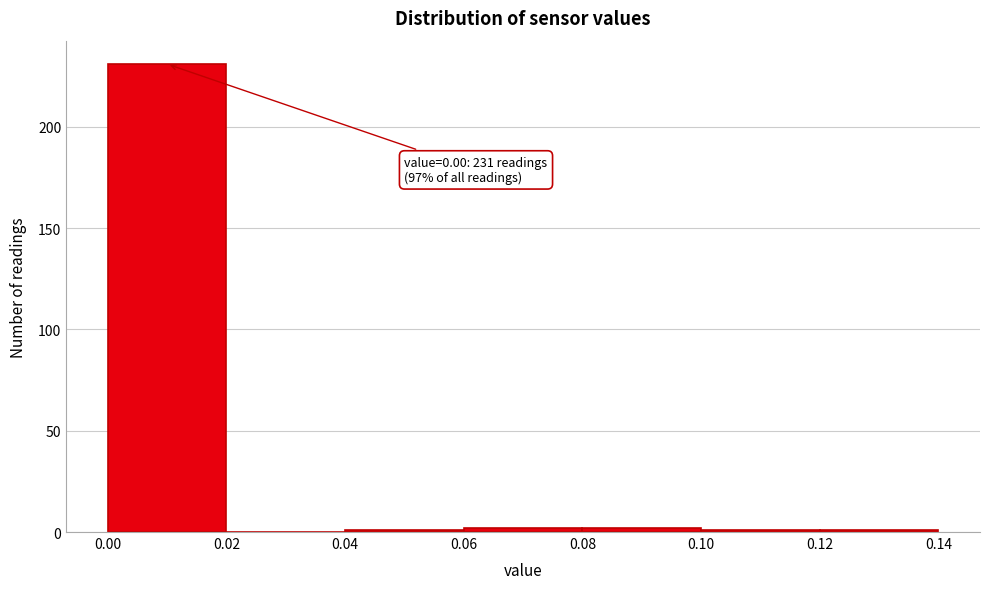

Which range on the x-axis has the tallest bar?

0.00 to 0.02